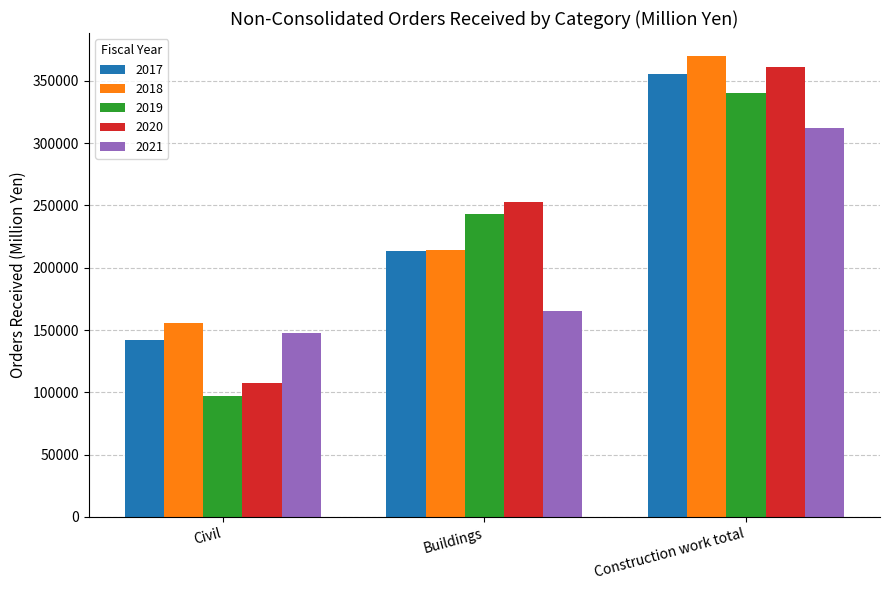

List the labels in order of 2019 value, smallest first.

Civil, Buildings, Construction work total